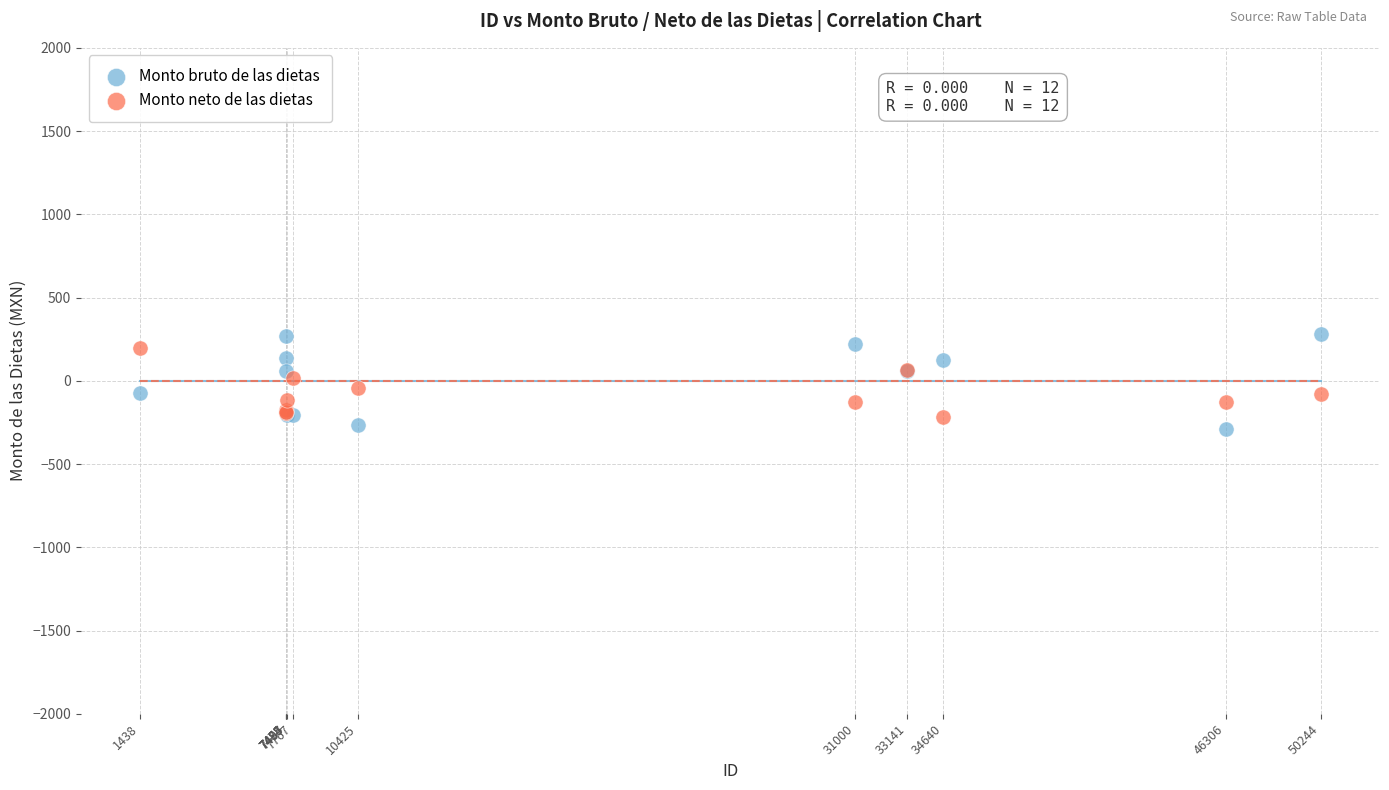

What is the X range (max minus min) for the scatter plot?

48806.0